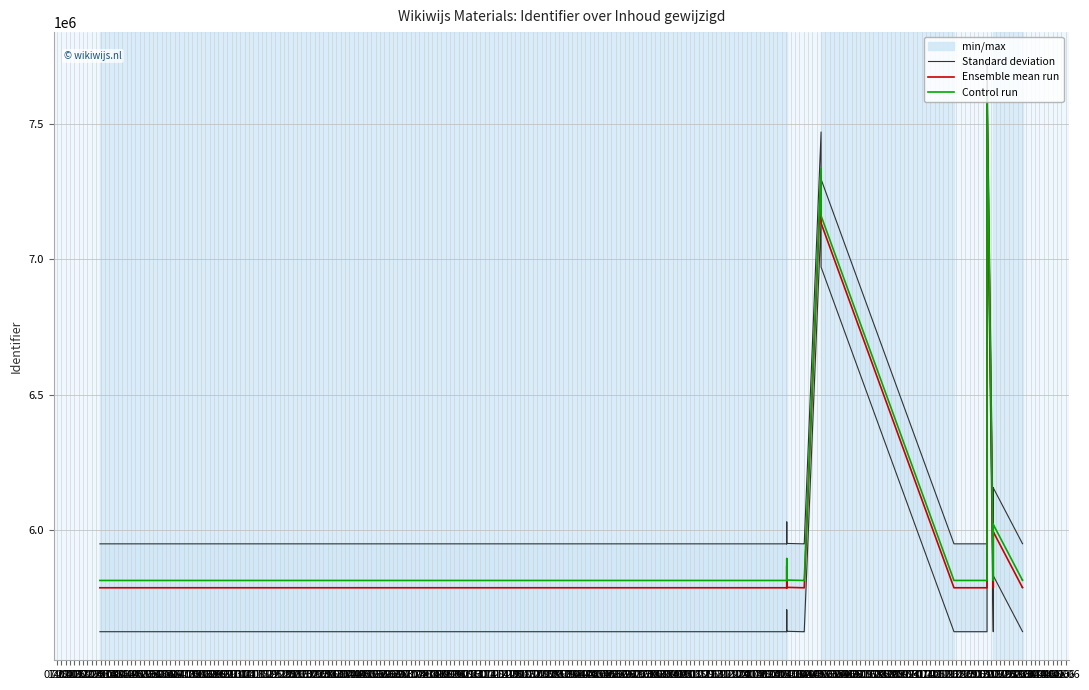

At which label does Standard deviation reach its minimum?

07.04